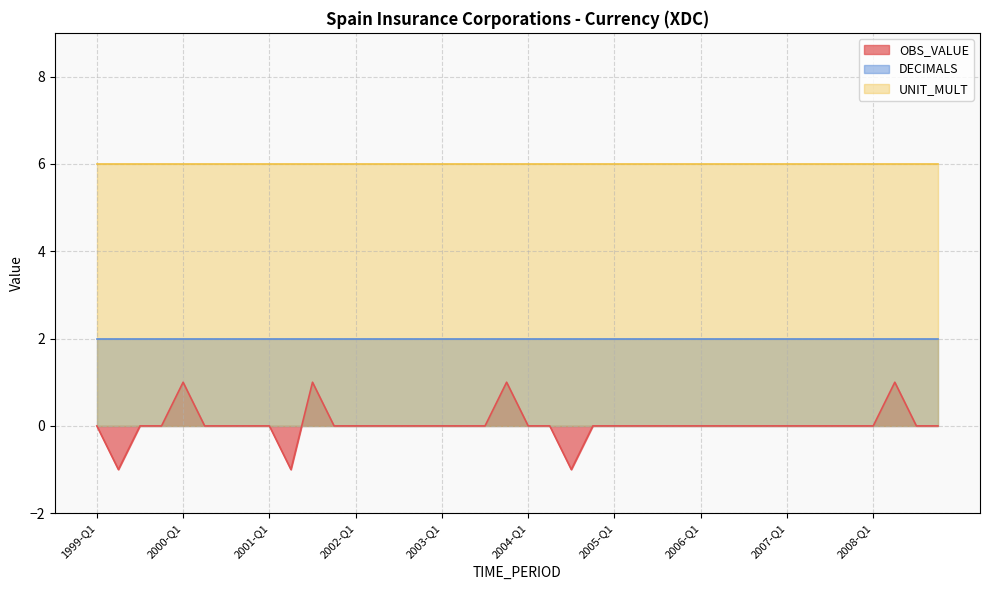

Is the value of OBS_VALUE at 2008-Q3 greater than the value of DECIMALS at 2006-Q3?

No